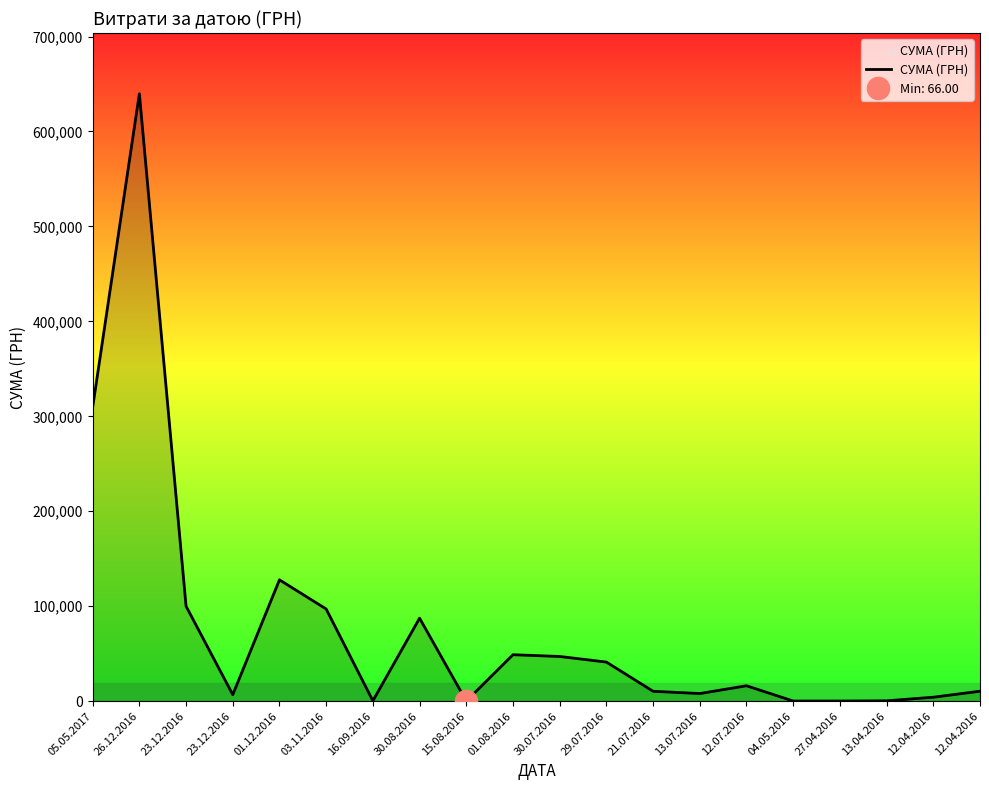

What is the value of the 19th point from the left?

4117.5